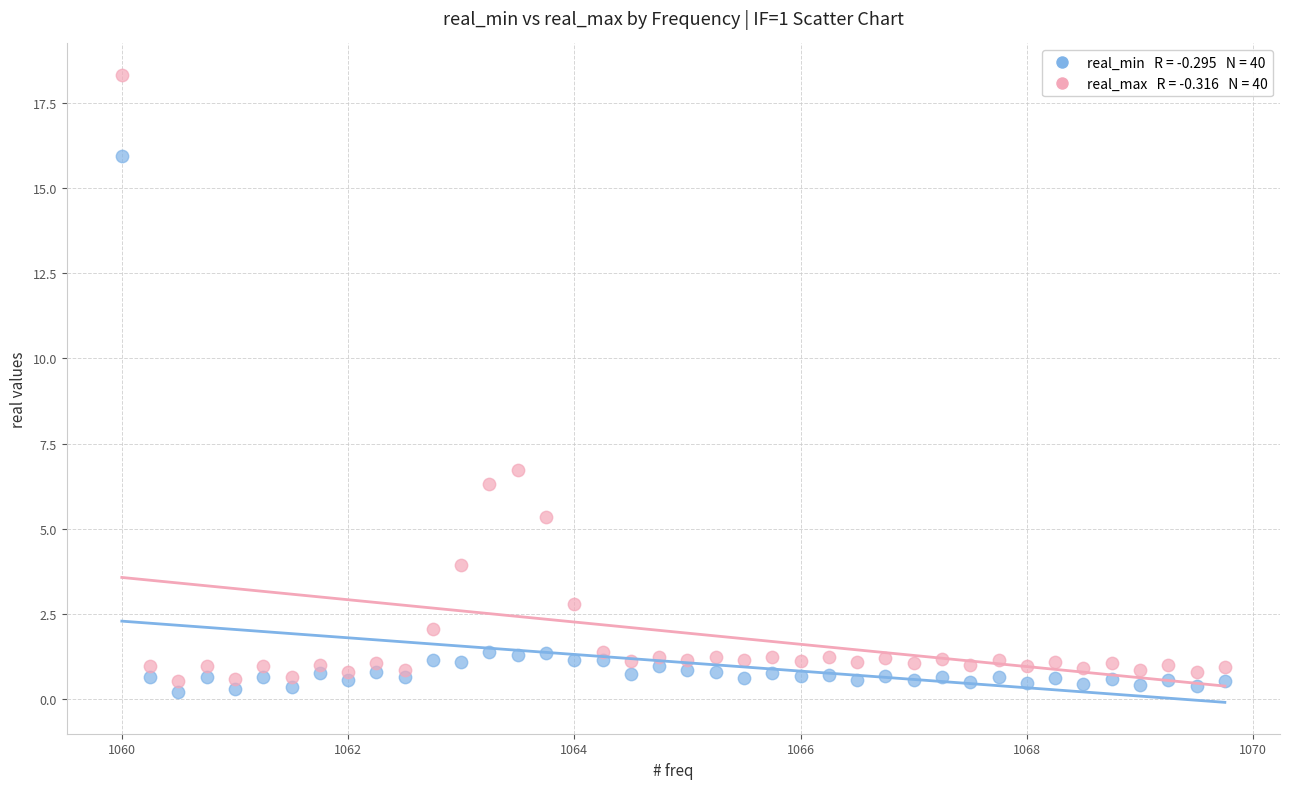

Across all series, what Y value is closest to 9?

6.7